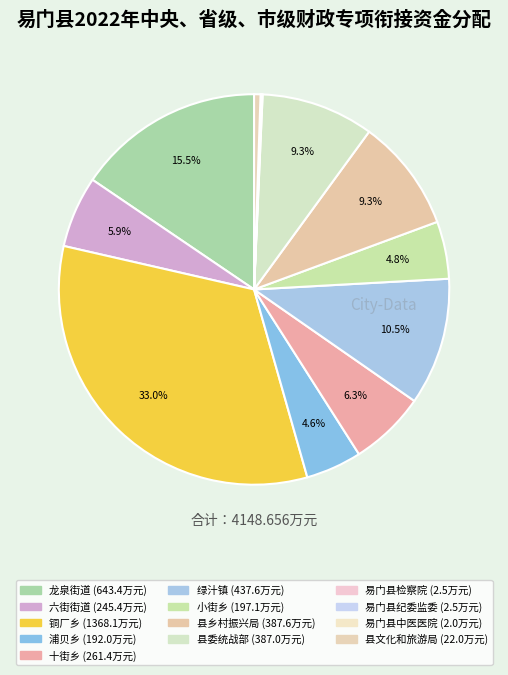

To the nearest percent, what is the difference between the 绿汁镇 and 县乡村振兴局 slice percentages?

1%